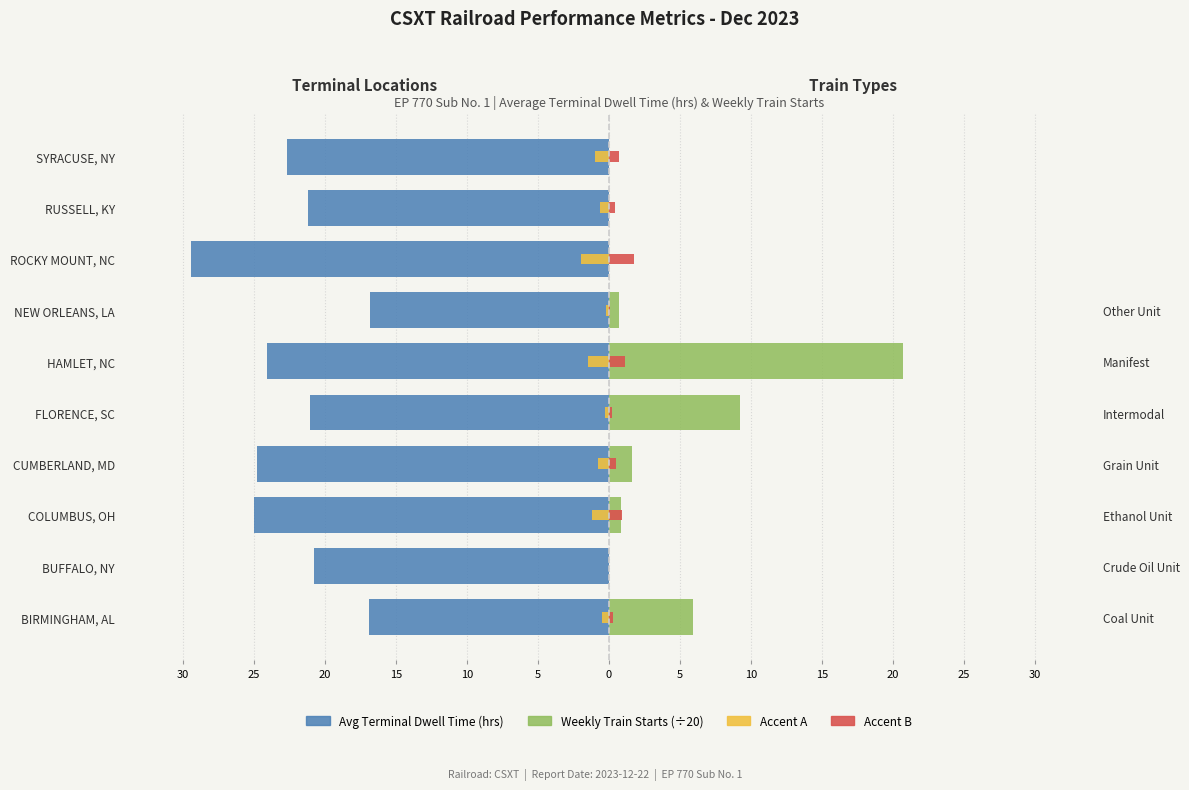

Reading right to left, list all the values displayed in this chart.

Avg Terminal Dwell Time (hrs): -22.7	-21.2	-29.5	-16.8	-24.1	-21.1	-24.8	-25.0	-20.8	-16.9
Weekly Train Starts (÷20): 0.0	0.0	0.0	0.7	20.7	9.2	1.6	0.8	0.0	5.9
Accent A: -1.0	-0.6	-2.0	-0.2	-1.5	-0.3	-0.8	-1.2	0.0	-0.5
Accent B: 0.7	0.4	1.8	0.1	1.1	0.2	0.5	0.9	0.0	0.3